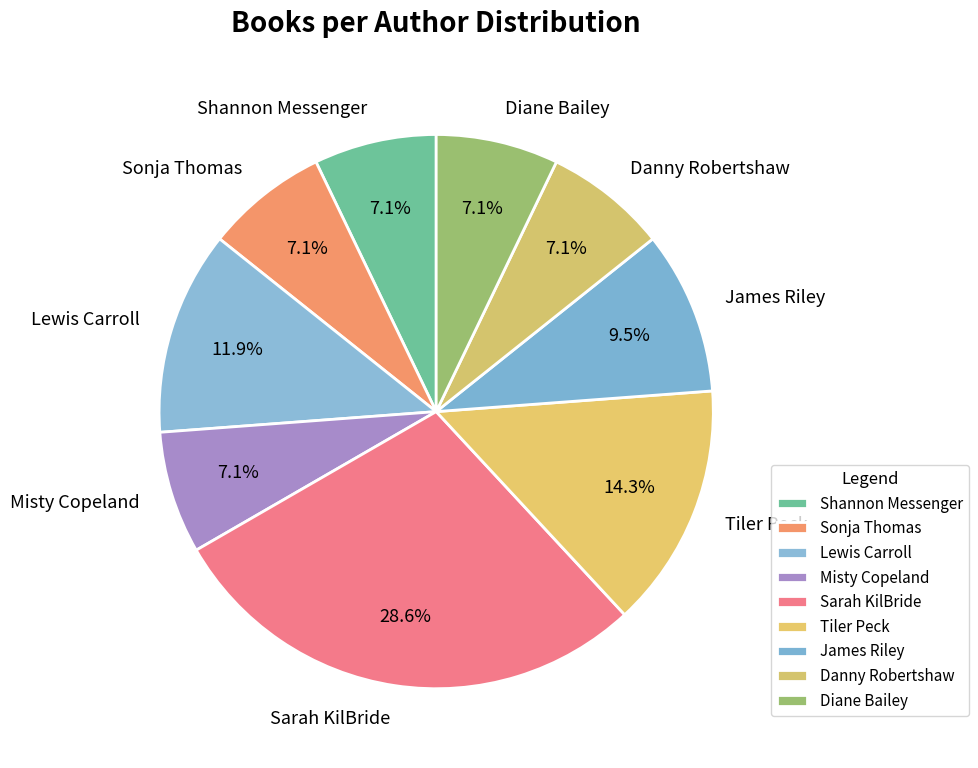

Is it true that Diane Bailey is 12% of the pie?

False